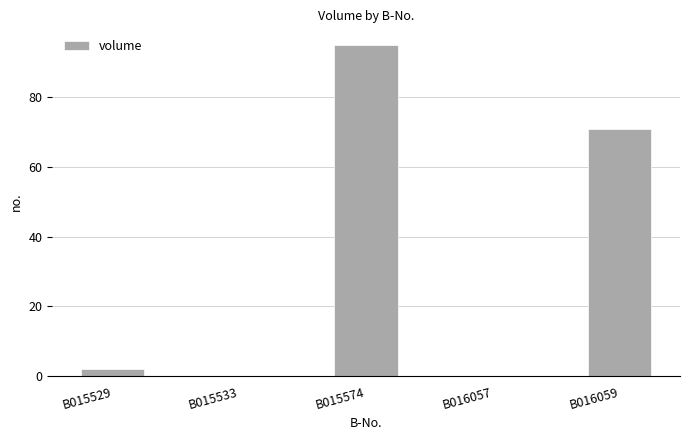

Where is the data nearest to the value 47?

B016059